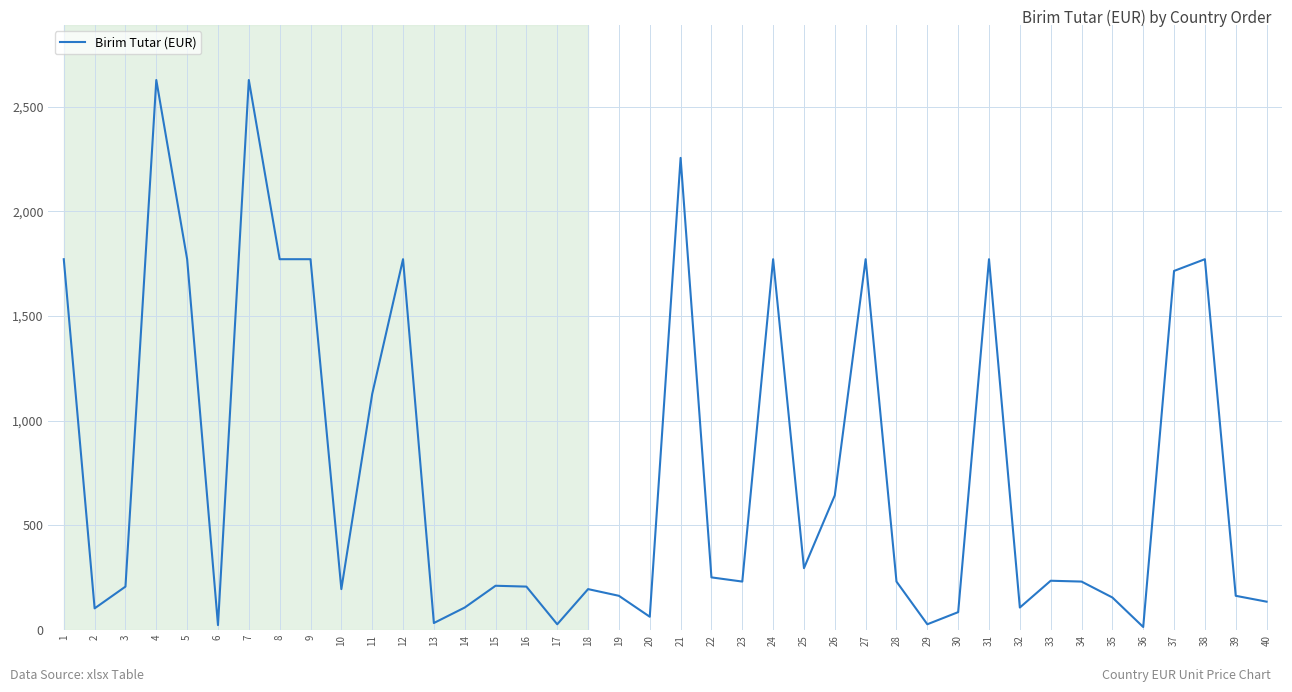

Is it true that the value at 34 is 232?

True